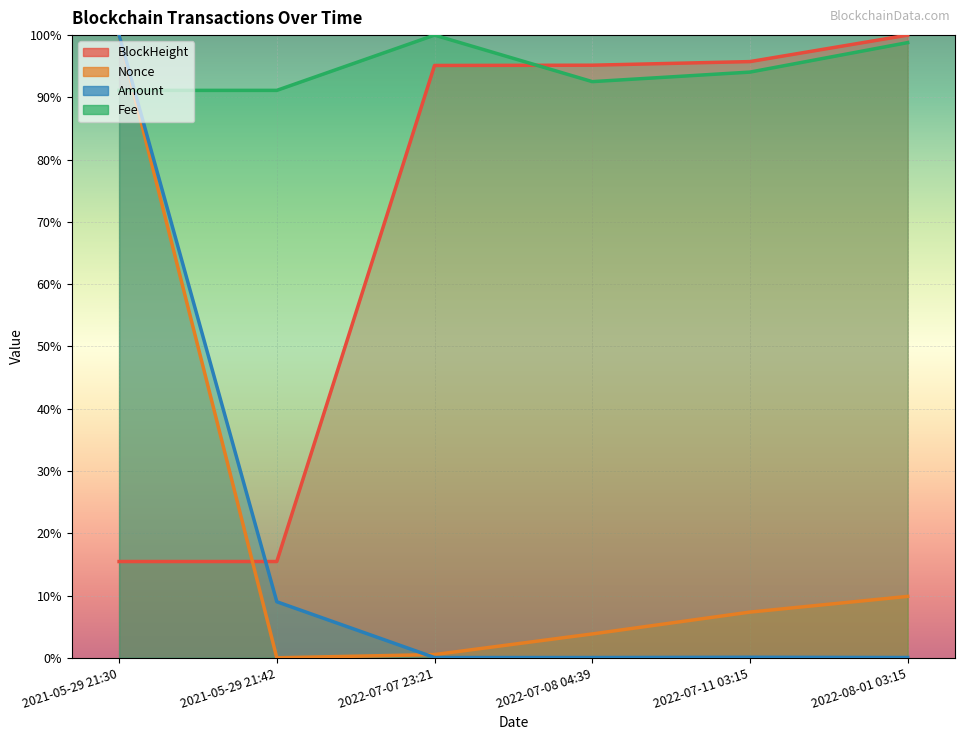

What position from the left is 2022-07-08 04:39?

4